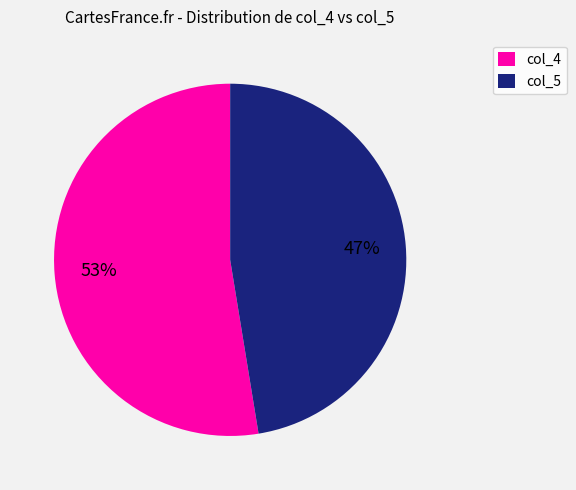

Rank the categories by value from lowest to highest.

col_5, col_4